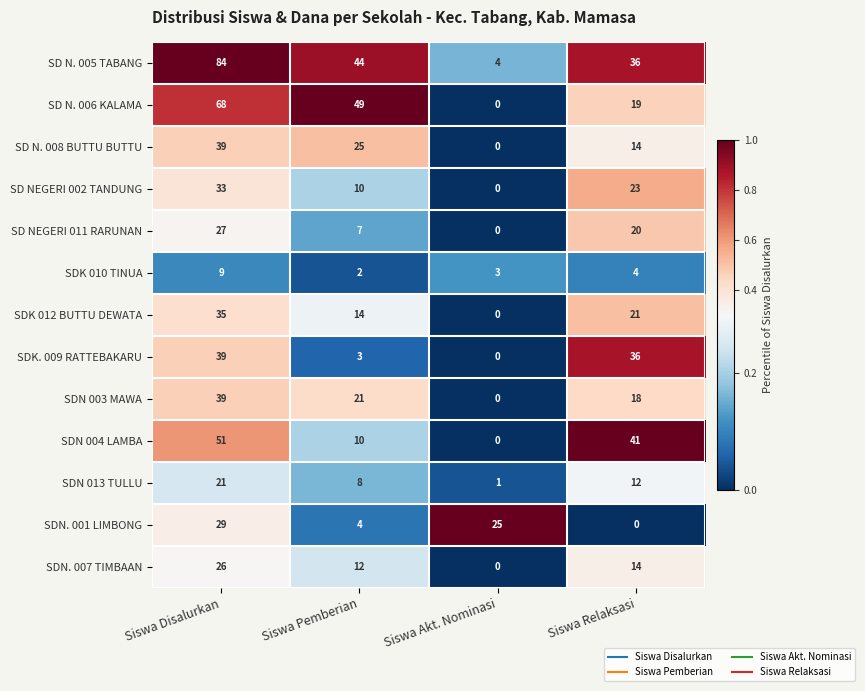

How many SDN 004 LAMBA values are between 10 and 51?

3